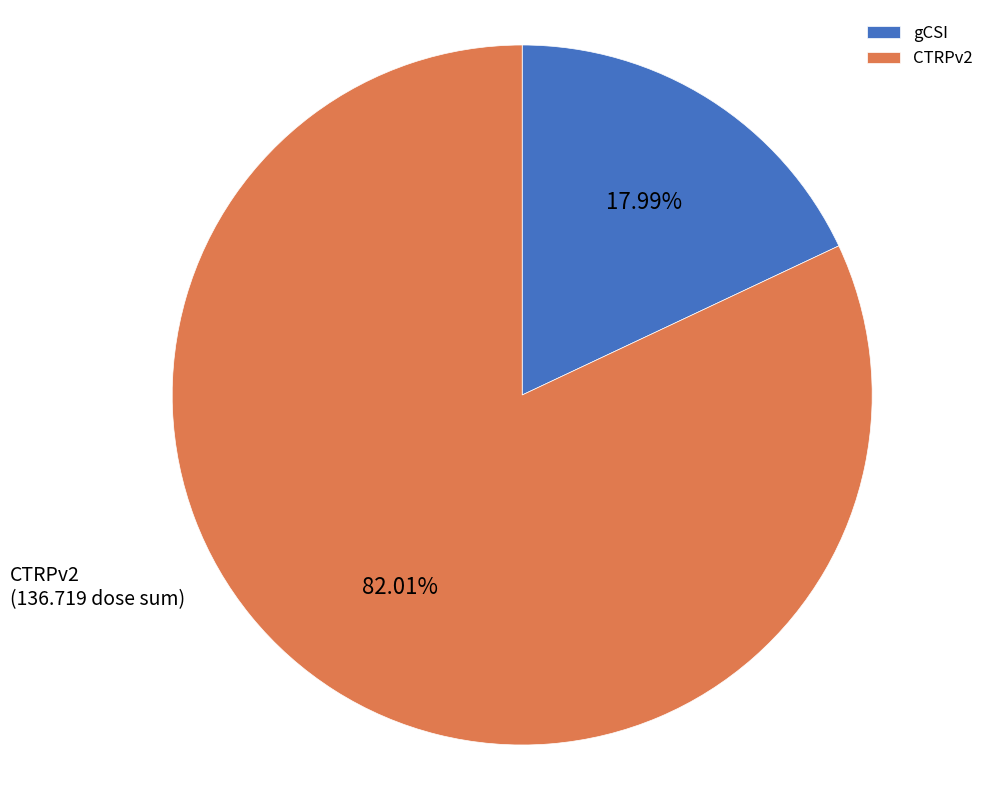

True or false: gCSI accounts for 51% of the total.

False